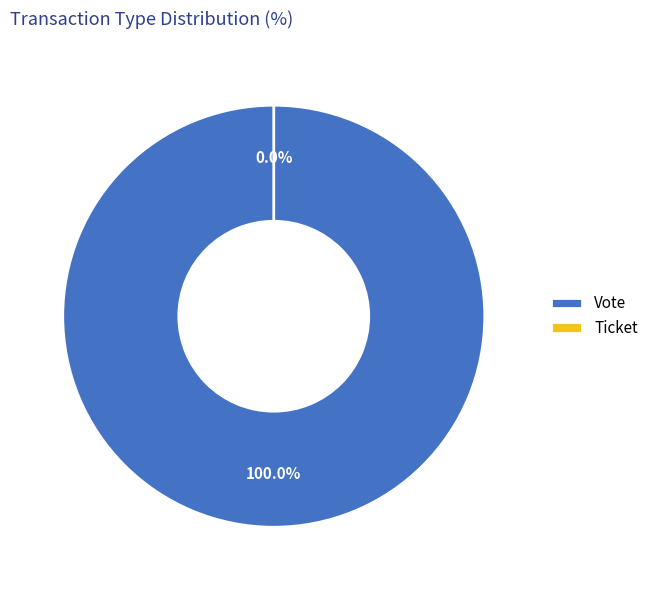

What is the smallest slice in the pie chart?

Ticket